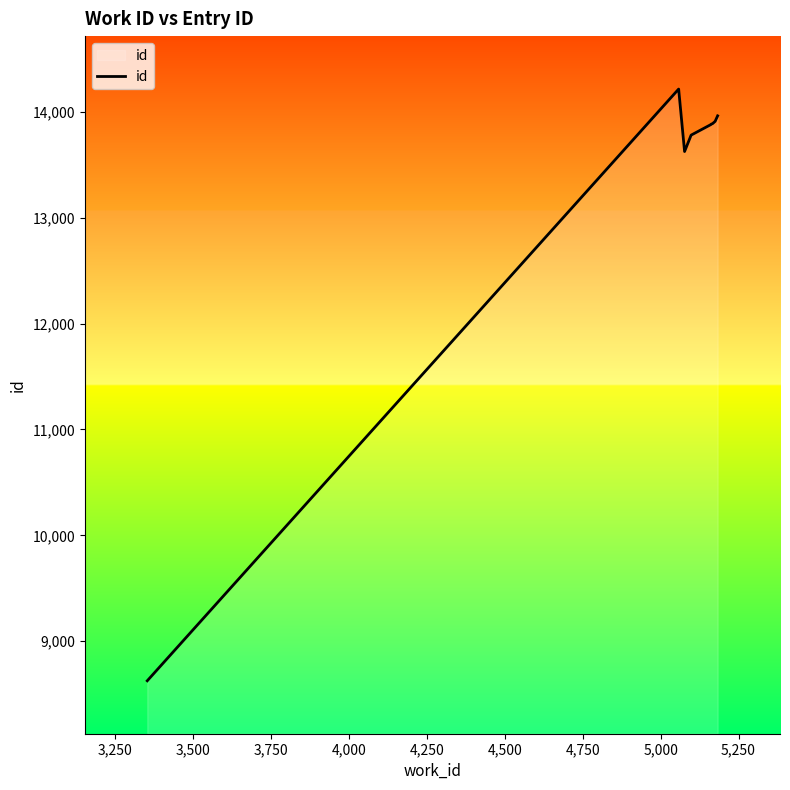

What is the minimum value shown in the chart?

8627